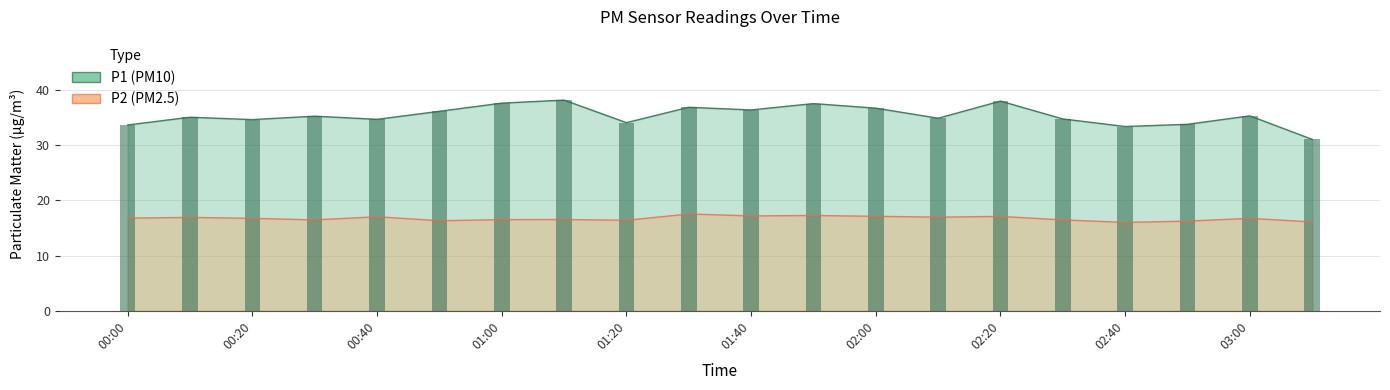

At which label does P1 first exceed 35?

00:10